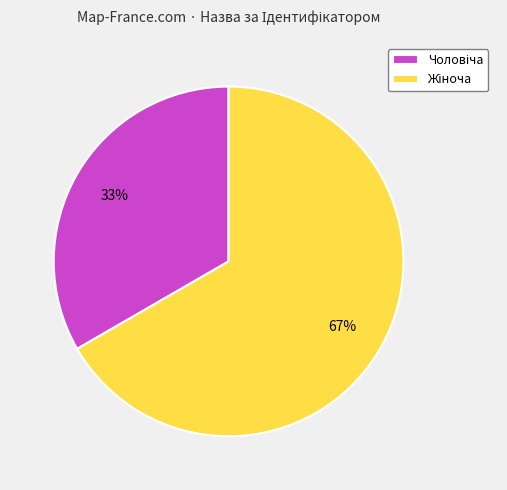

How many slices are in this pie chart?

2